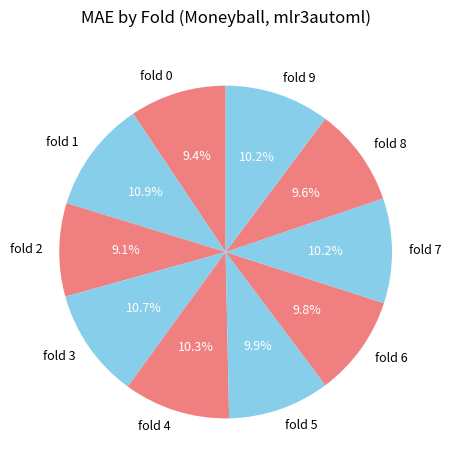

Does any single category account for the majority?

No